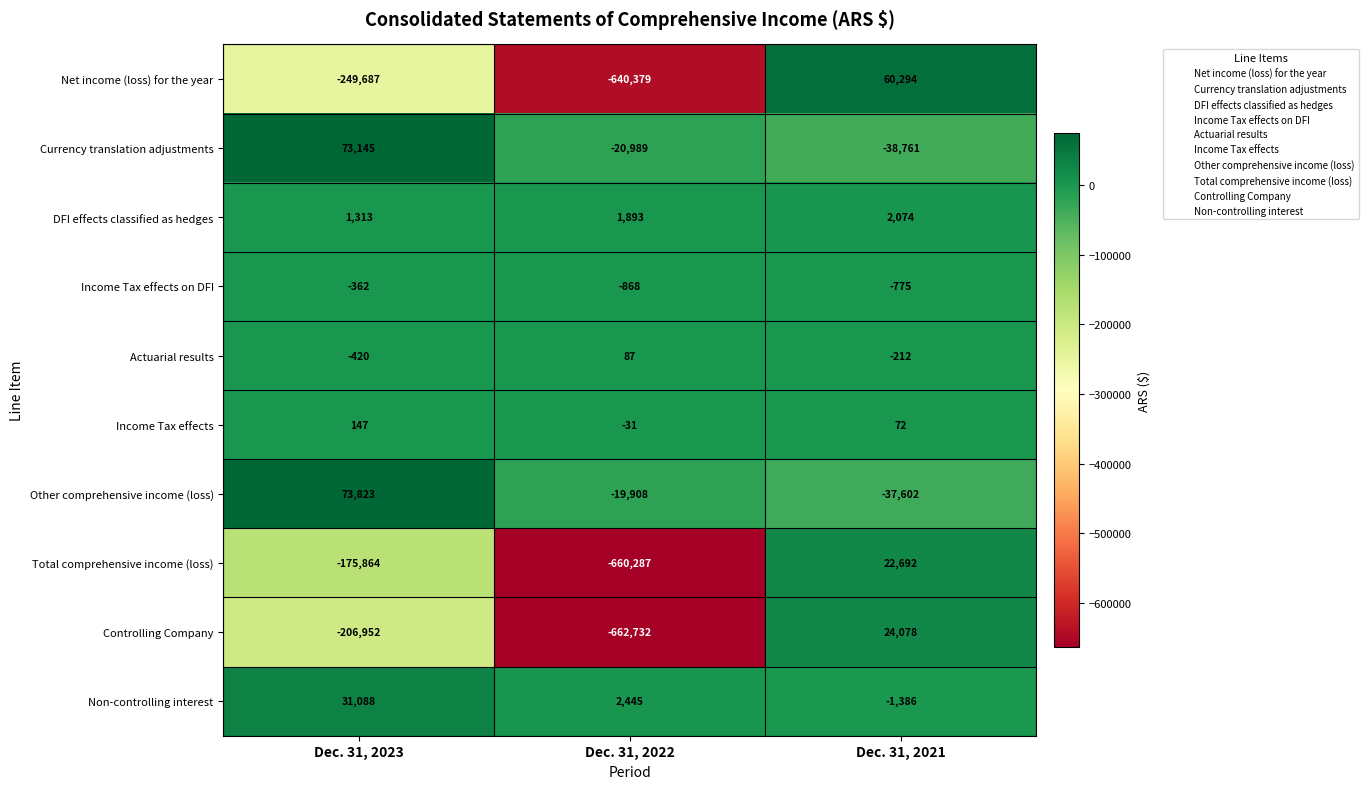

How many Other comprehensive income (loss) values are between -37602 and 73823?

3